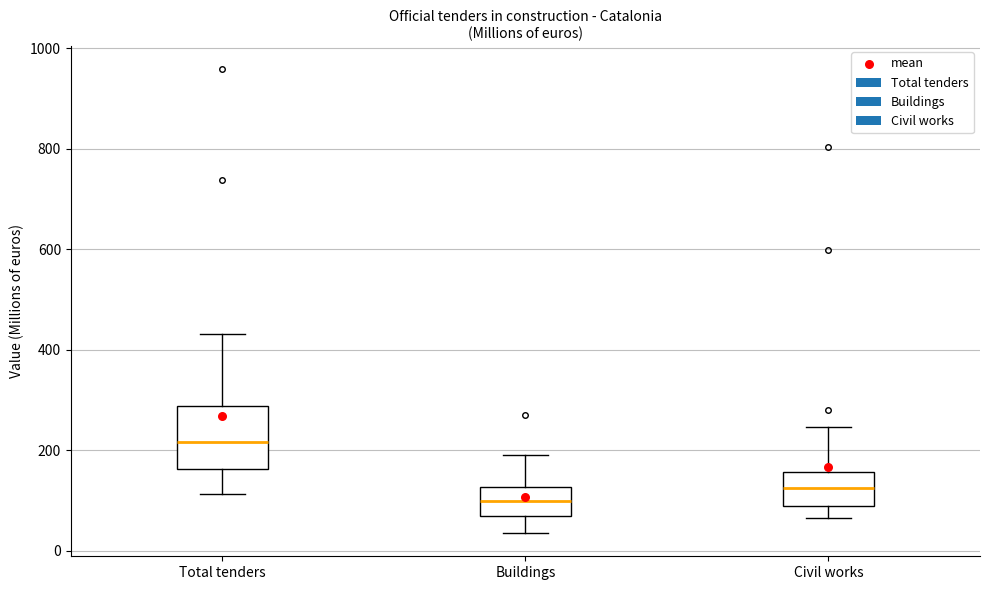

Comparing the boxes themselves (not the whiskers), which one is the tallest?

Total tenders